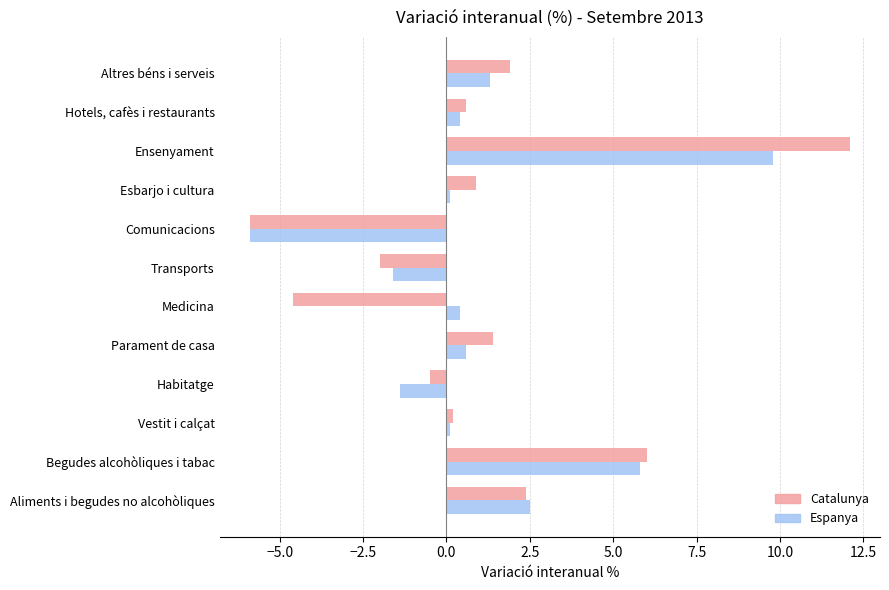

At which label does Catalunya reach its peak?

Ensenyament